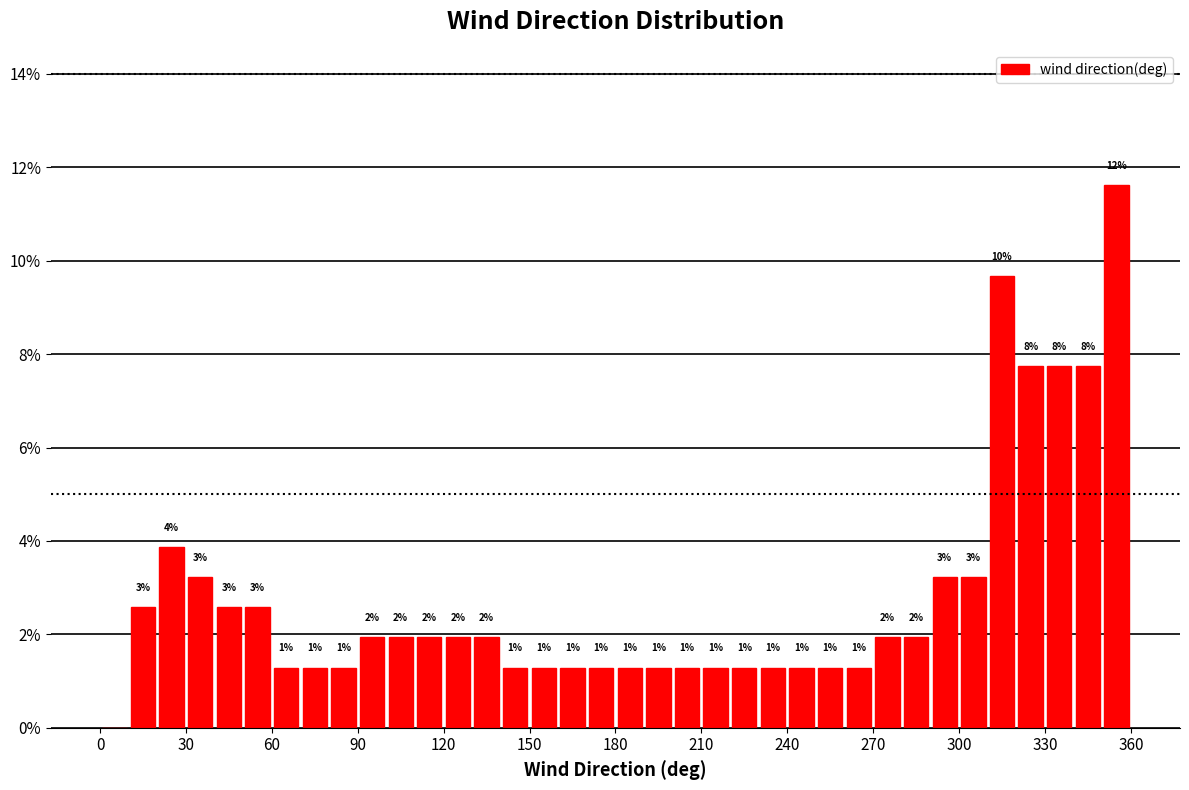

Around what value on the x-axis is the tallest bar? Give the approximate position of its centre, as read against the axis.

355